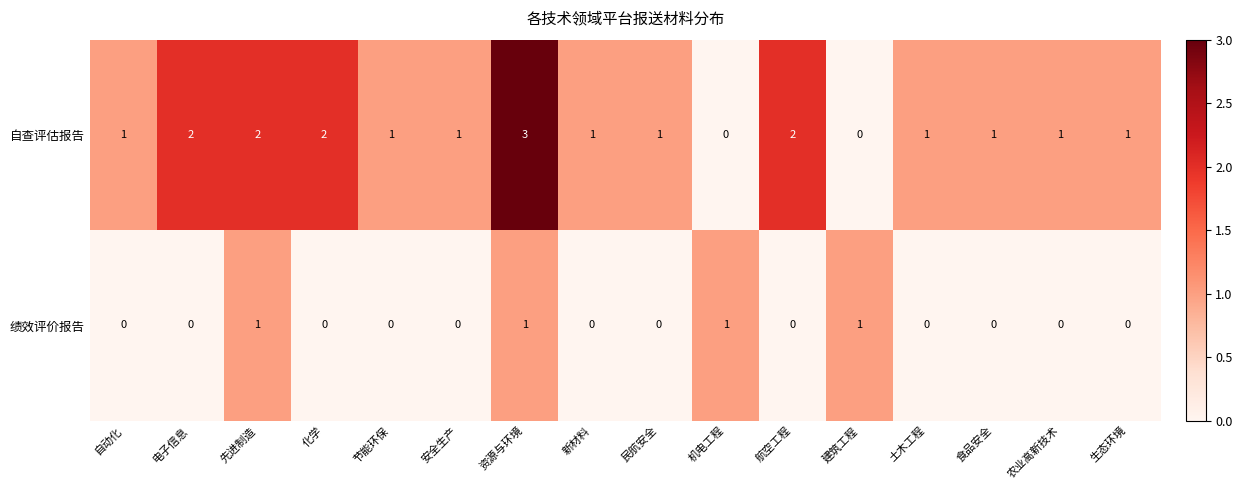

Which series has the widest spread of values?

自查评估报告